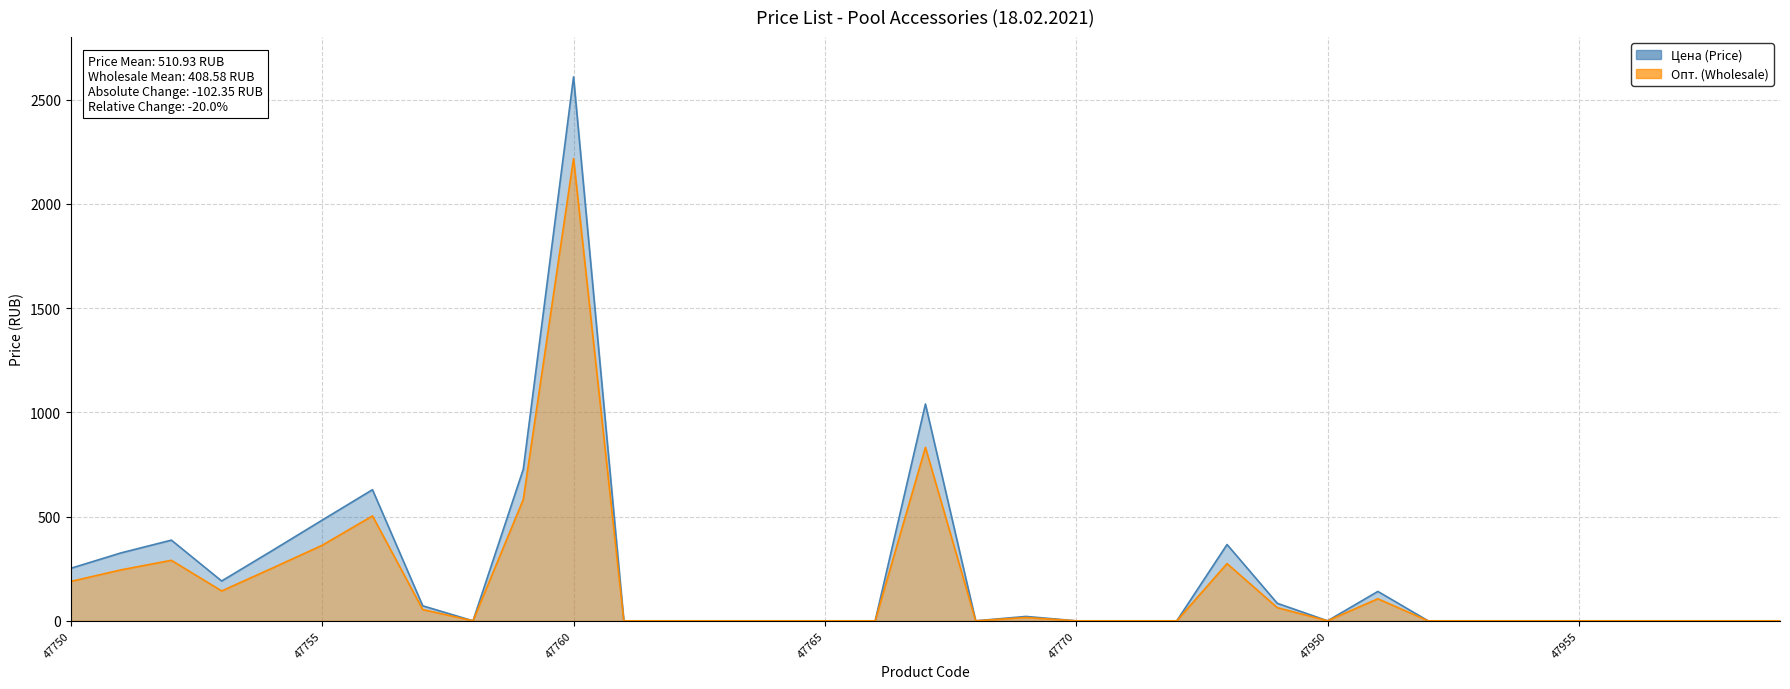

True or false: Цена (Price) has more than 1 interior local peaks.

True